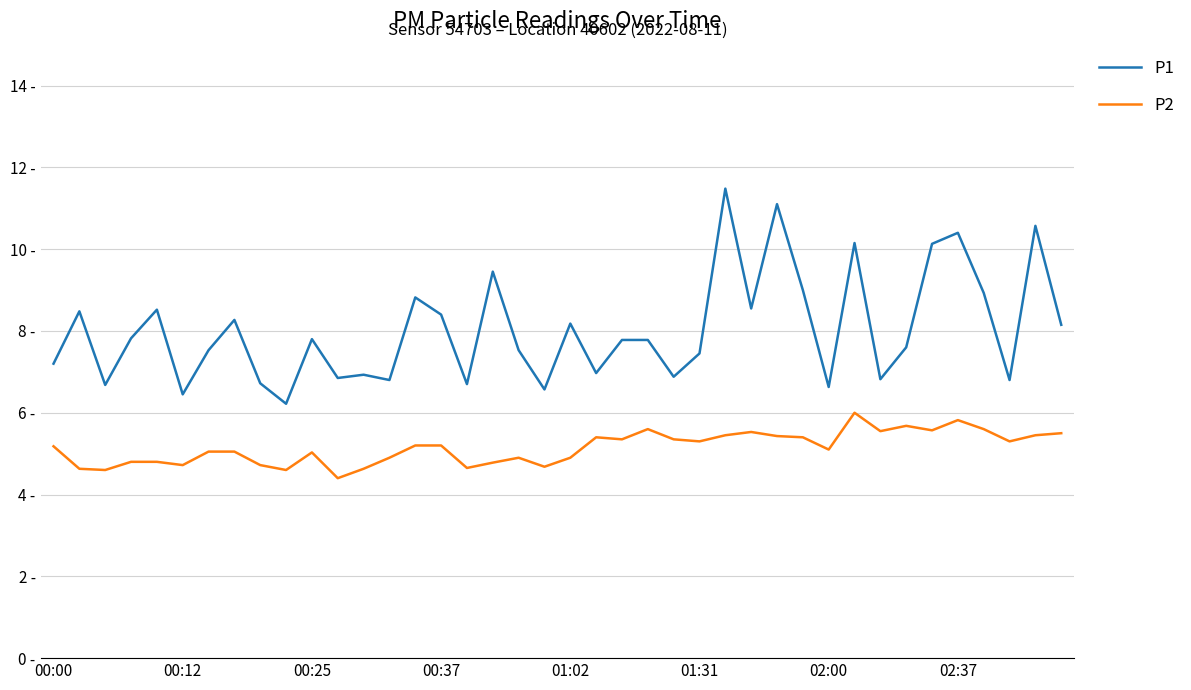

Is this an area chart (filled region under the line)?

No